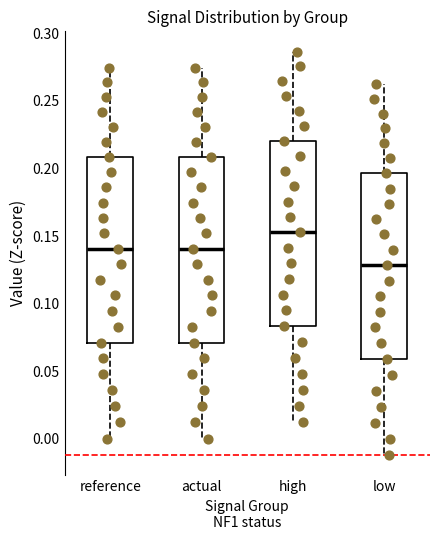

Which box's median line is the highest?

high